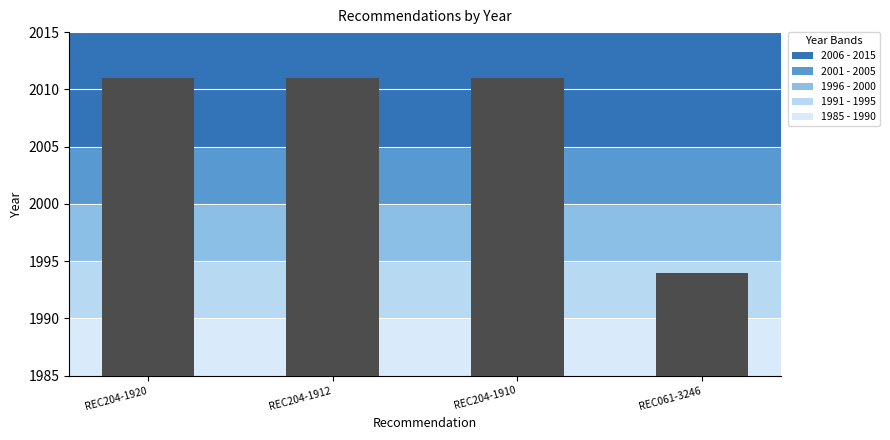

The chart shows a value of 2011 at REC204-1912. True or false?

True